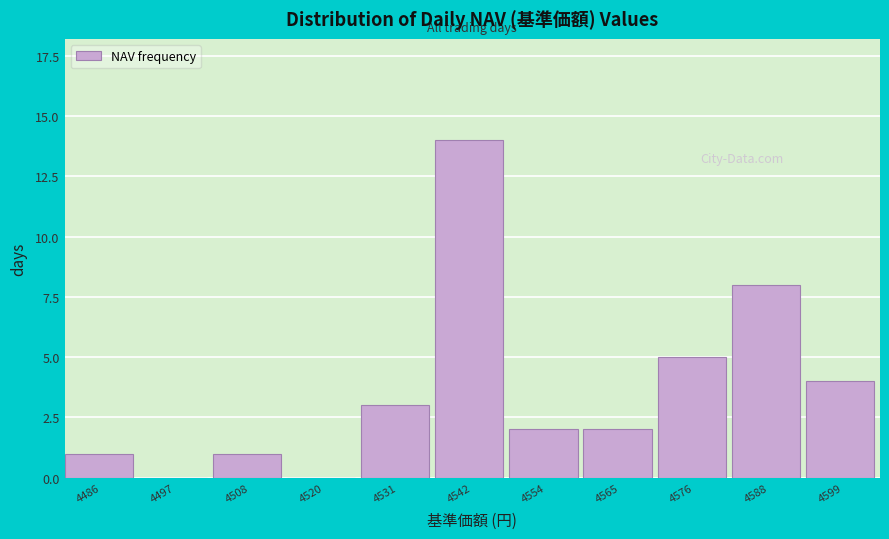

Reading right to left, what are all the values shown in this chart?

4599=4	4588=8	4576=5	4565=2	4554=2	4542=14	4531=3	4520=0	4508=1	4497=0	4486=1